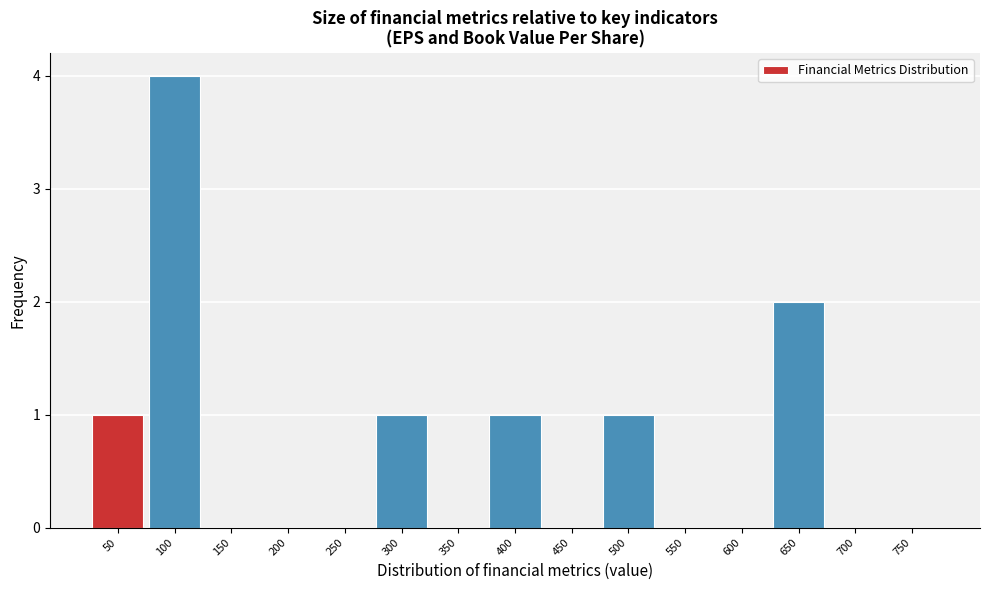

Reading left to right, extract all data points from this chart.

50=1	100=4	150=0	200=0	250=0	300=1	350=0	400=1	450=0	500=1	550=0	600=0	650=2	700=0	750=0